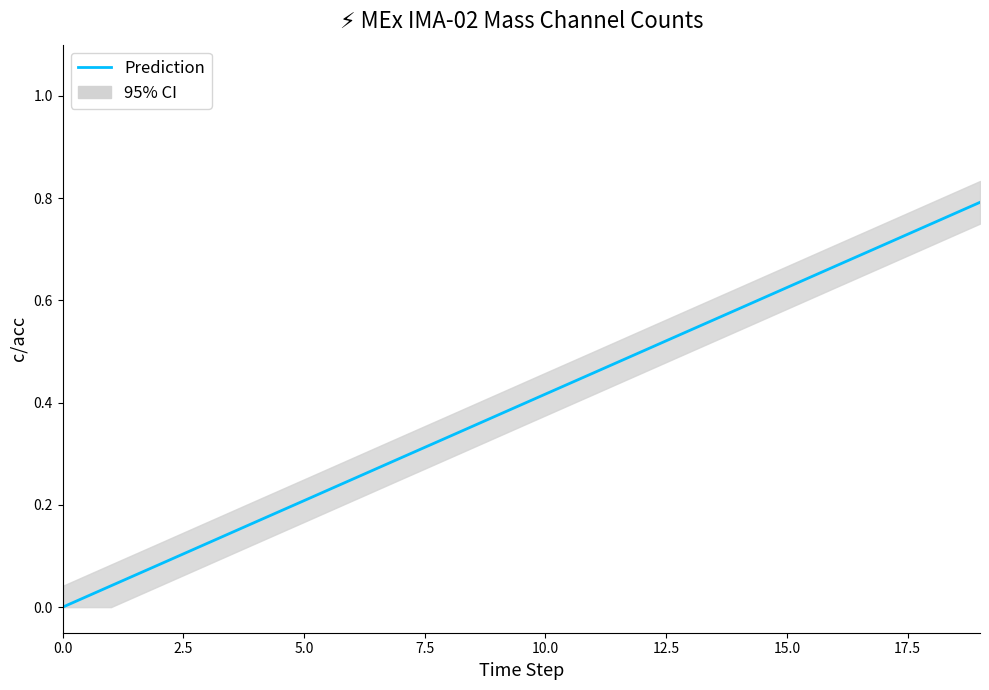

How many lines are shown in the chart?

1